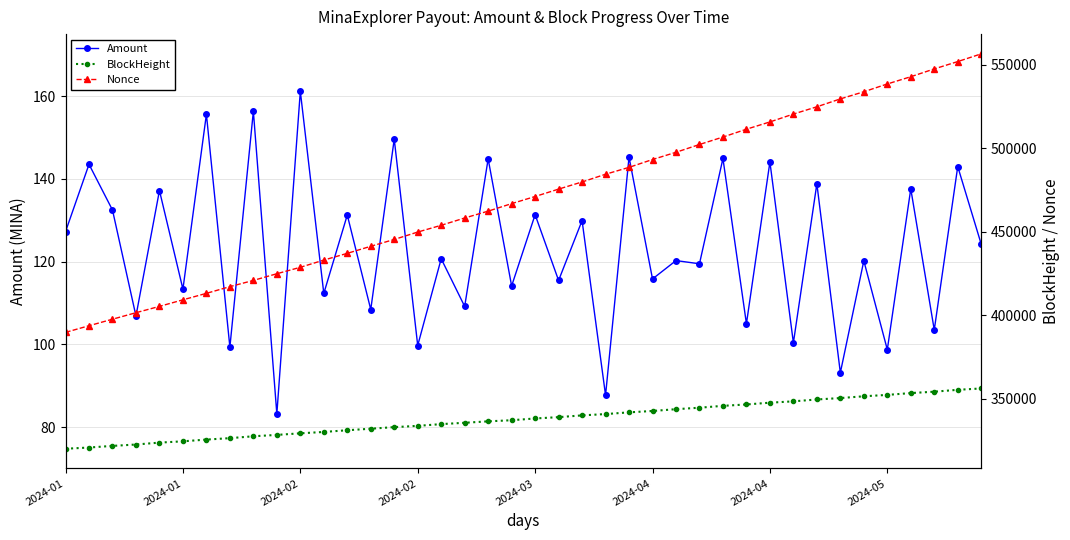

Between 12 and 2024-03, which is larger?

2024-03